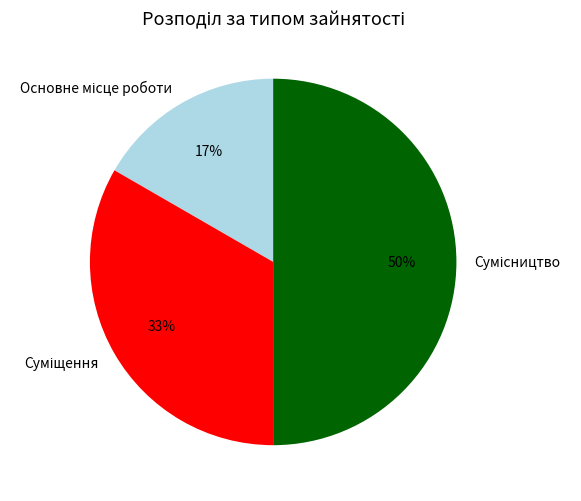

To the nearest percent, what is the average slice percentage?

33%